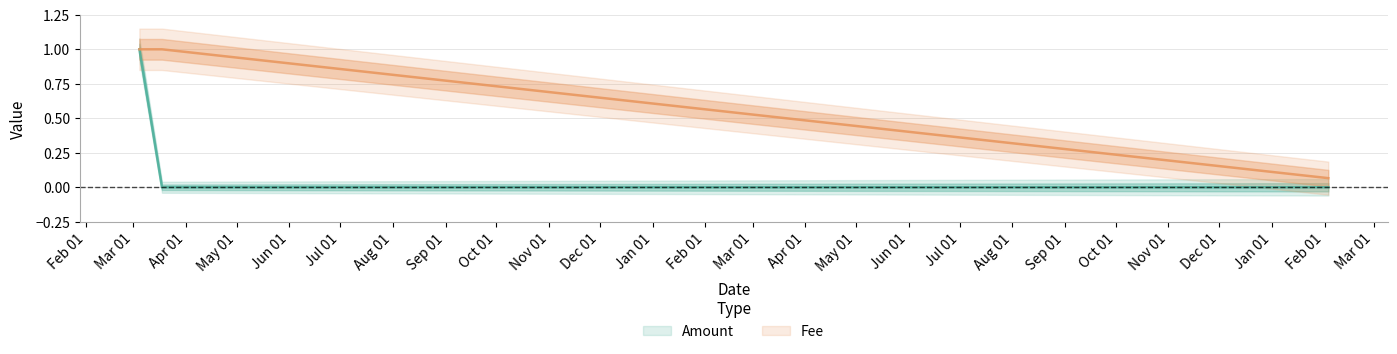

What is the label of the 3rd point from the right?

2018-03-04 12:43:13